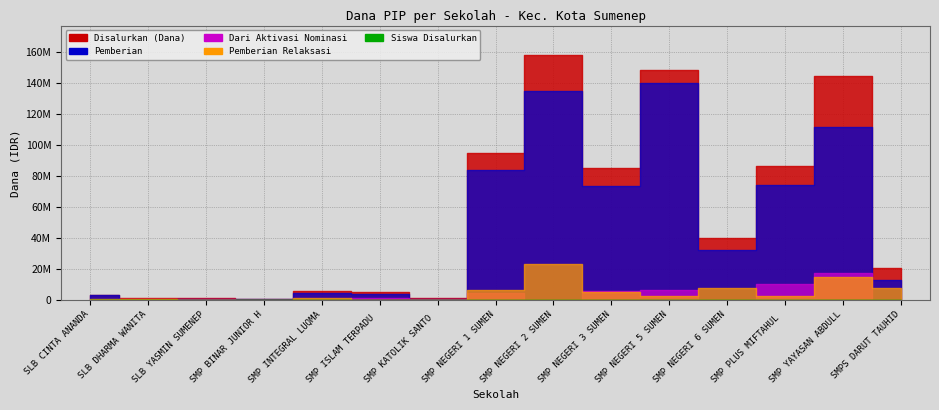

What is the label of the 5th point from the right?

SMP NEGERI 5 SUMENEP